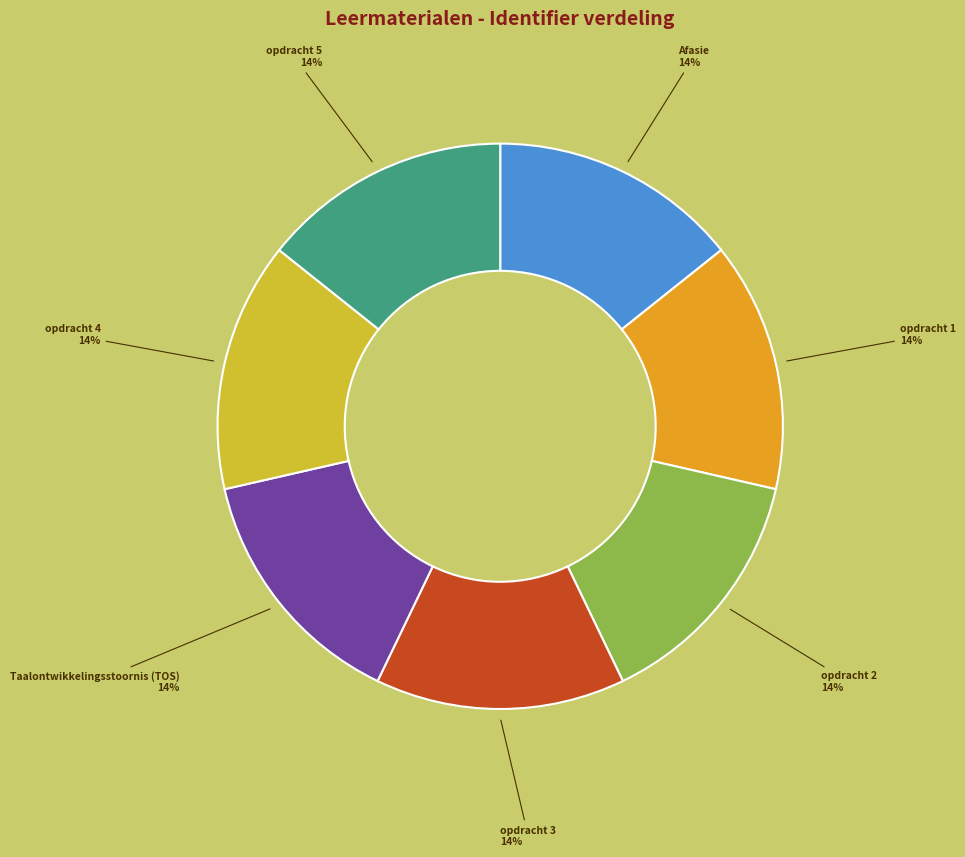

True or false: Afasie accounts for 14% of the total.

True